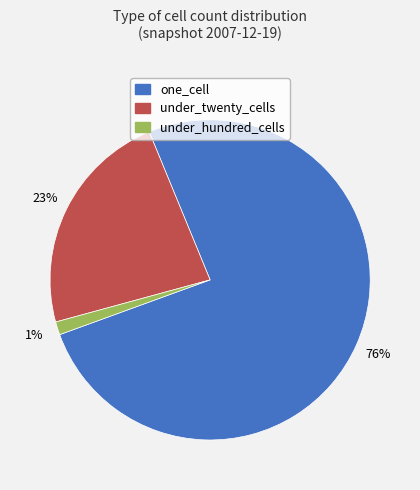

To the nearest percent, what is the average slice percentage?

33%